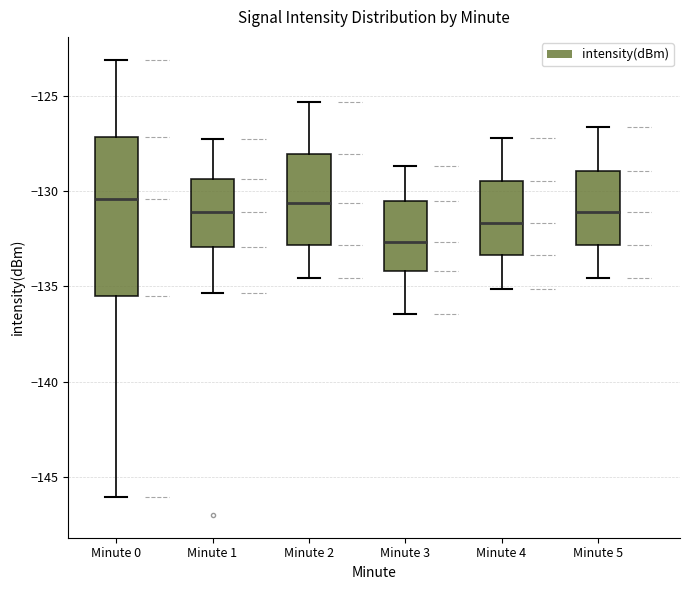

Reading left to right, read every box against the y-axis: the position of its median line, the range the box covers, and the ends of its whiskers. The values are not printed on the chart, so give them approximately, as read against the axis.

Minute 0: median -130.5, box -135.5 to -127.0, whiskers -146.0 to -123.0
Minute 1: median -131.0, box -133.0 to -129.5, whiskers -135.5 to -127.5
Minute 2: median -130.5, box -133.0 to -128.0, whiskers -134.5 to -125.5
Minute 3: median -132.5, box -134.0 to -130.5, whiskers -136.5 to -128.5
Minute 4: median -131.5, box -133.5 to -129.5, whiskers -135.0 to -127.0
Minute 5: median -131.0, box -133.0 to -129.0, whiskers -134.5 to -126.5